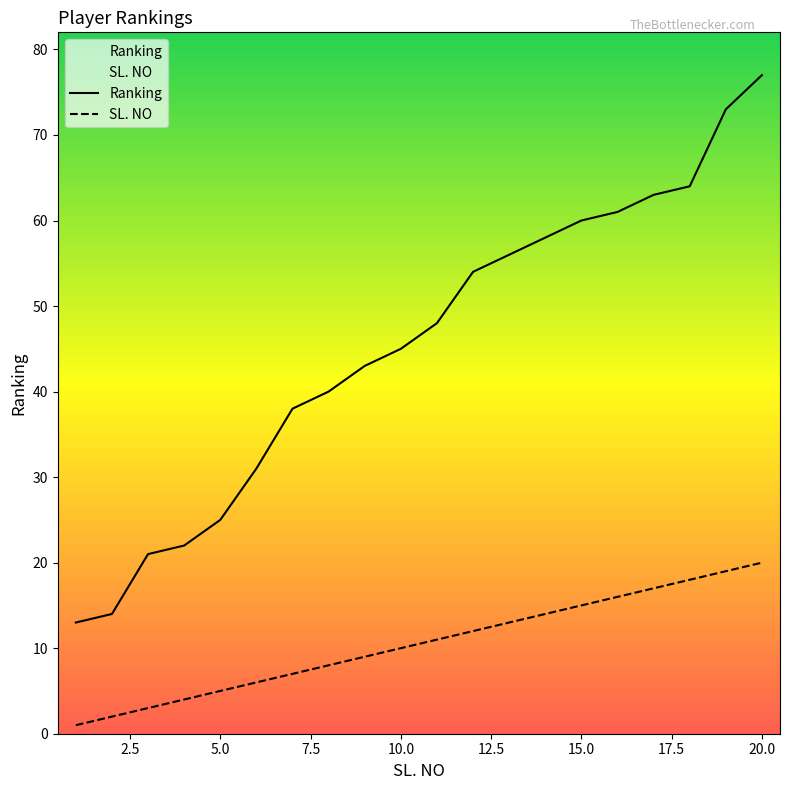

What is the difference between the maximum and minimum values in the Ranking series?

64